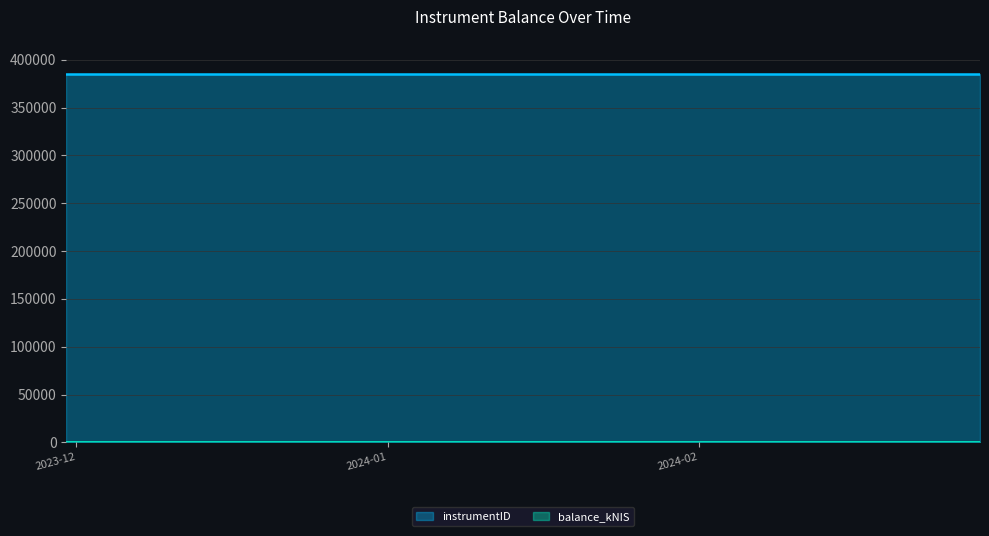

What position from the right is 2024-01-11?

2